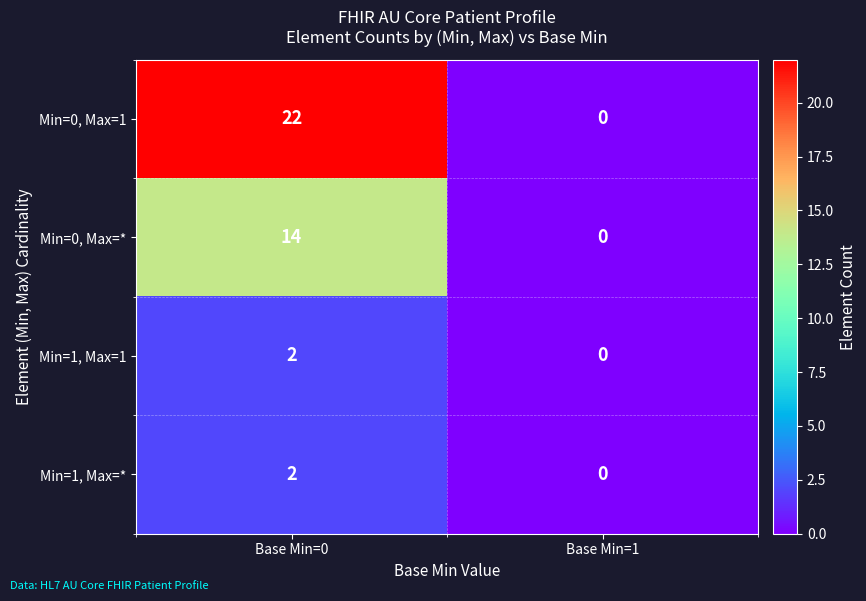

Which series changed the most between Base Min=0 and Base Min=1?

Min=0, Max=1